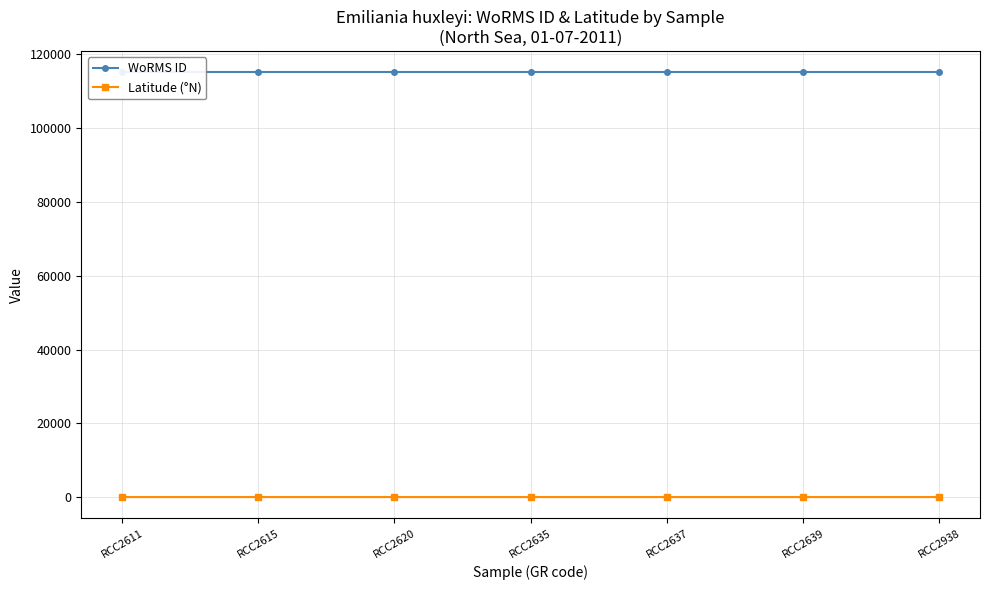

What is the value of the WoRMS ID point at the 2nd from the left?

115104.0